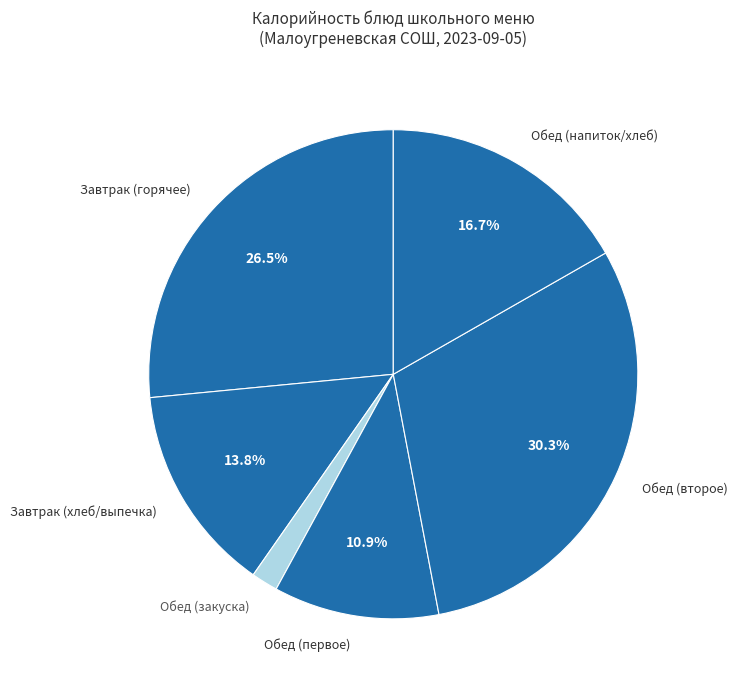

Which slice is the smallest?

Обед (закуска)